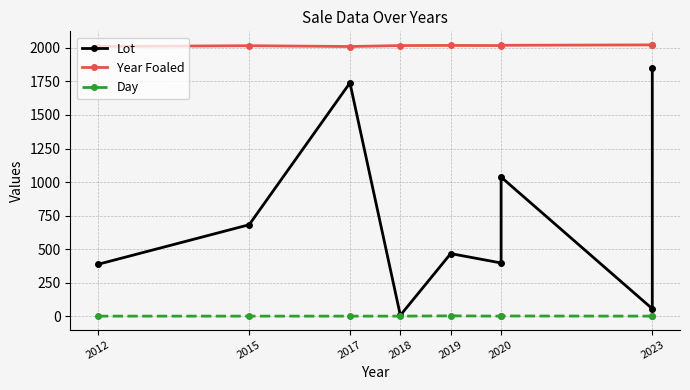

How many values in the Year Foaled series exceed 2017?

4